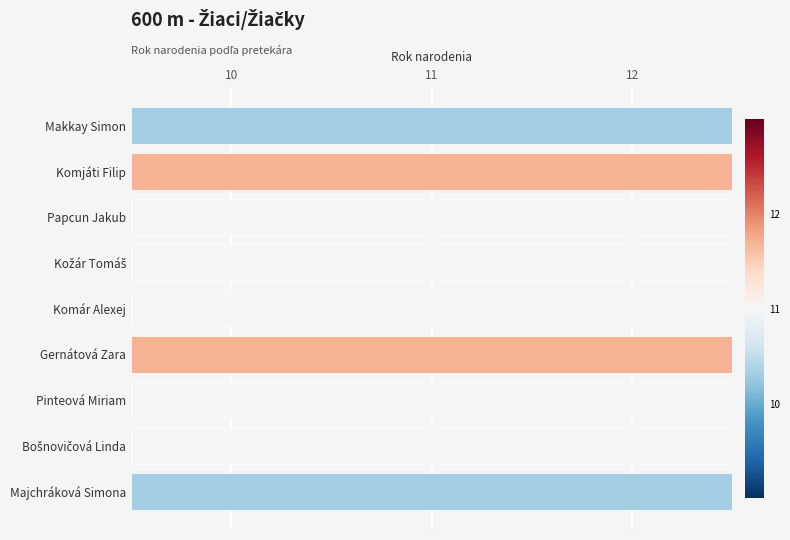

Where does the data first go above 11?

Komjáti Filip